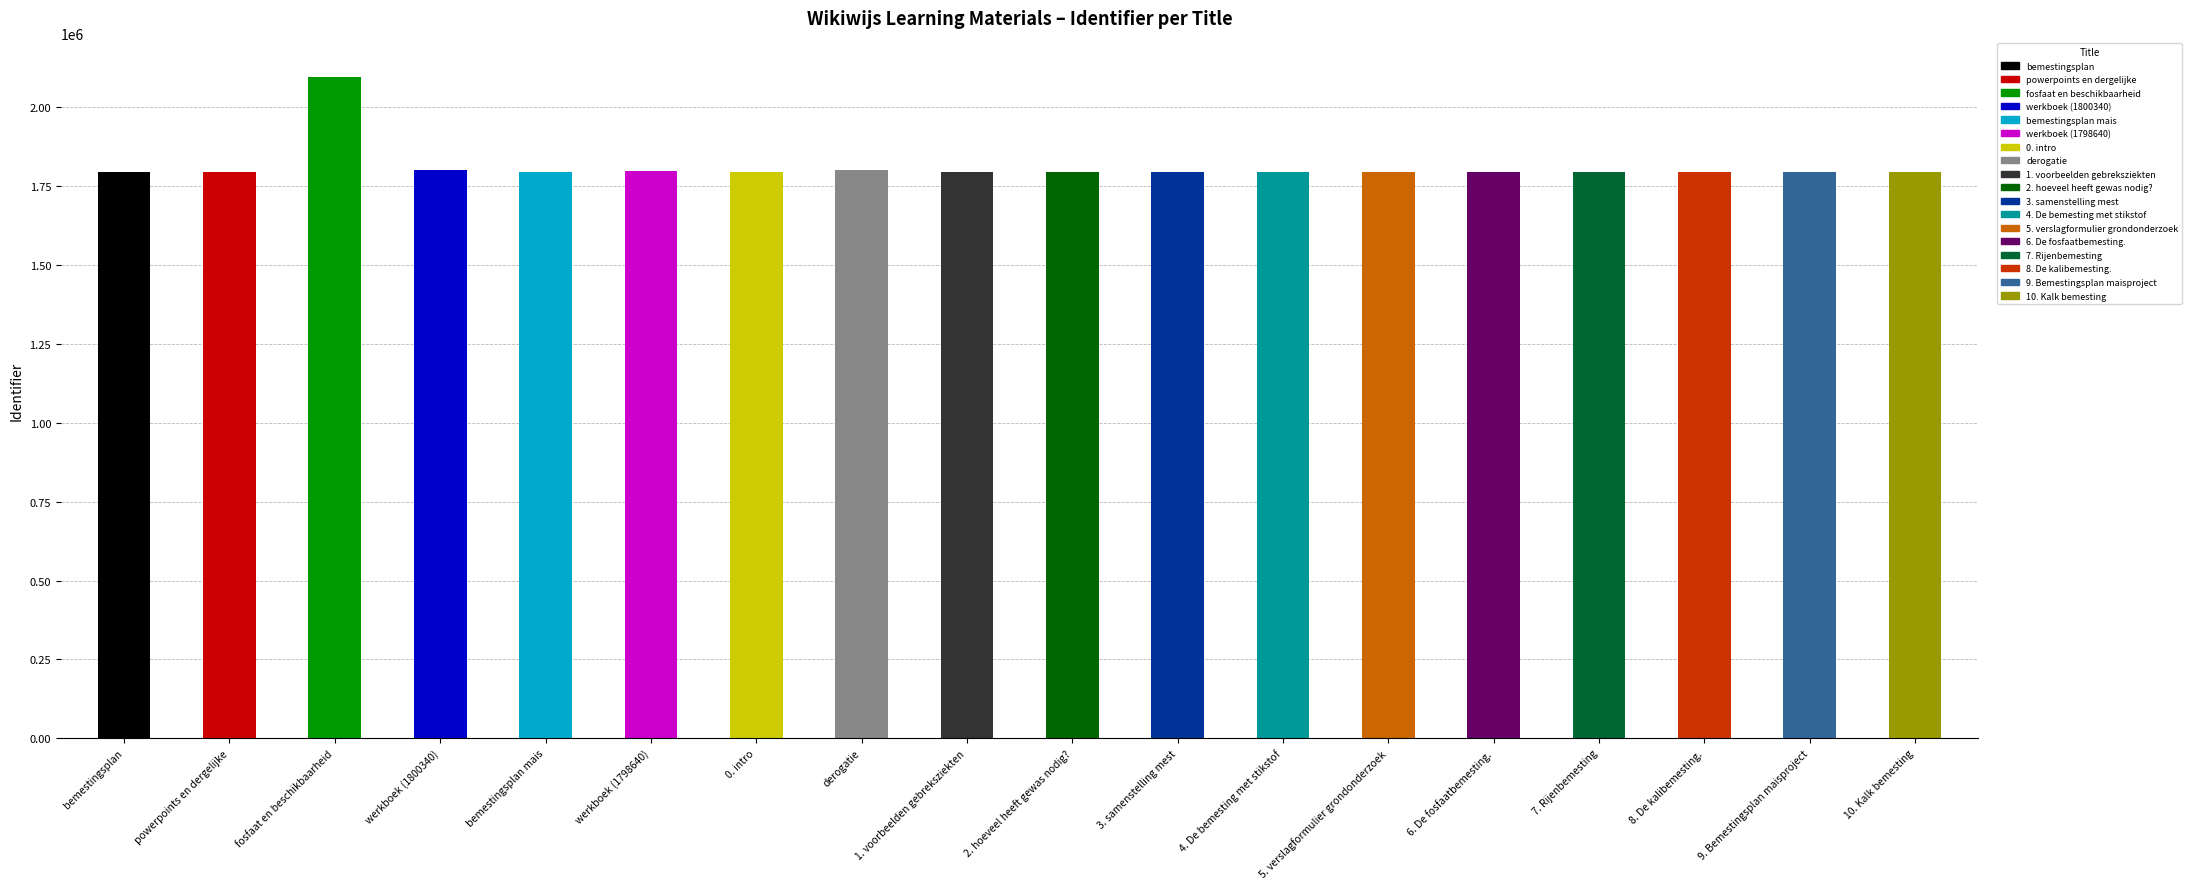

Approximately how many times larger is the value at fosfaat en beschikbaarheid compared to bemestingsplan mais?

1.2